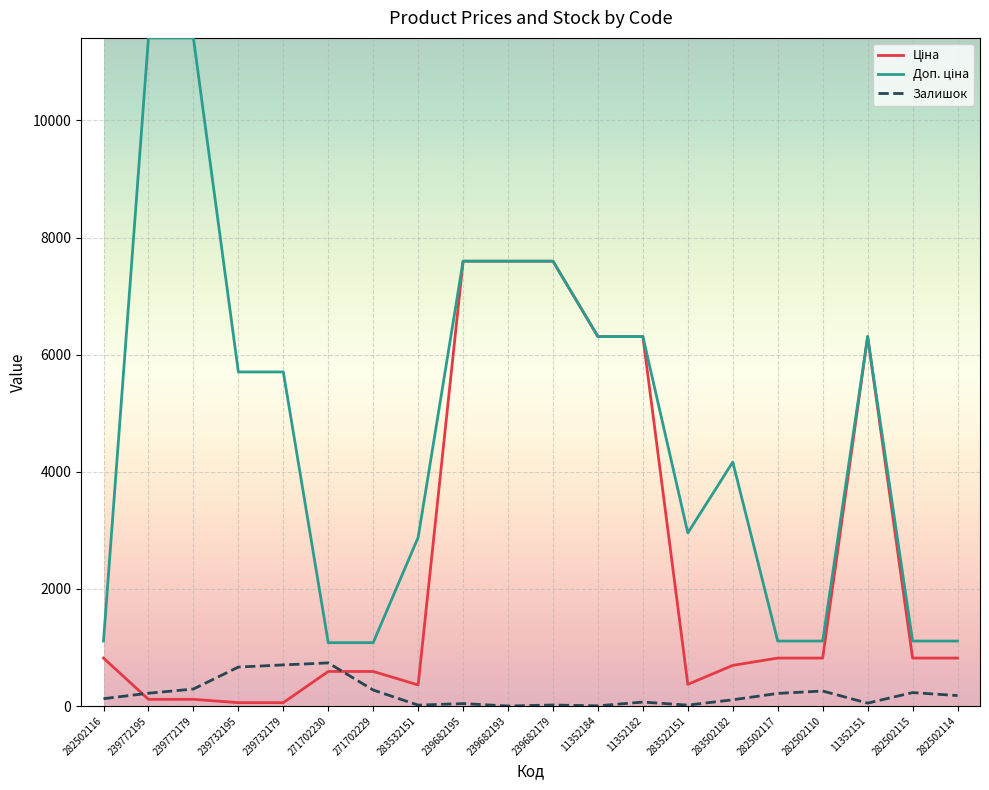

What is the difference between the maximum and minimum values in the Залишок series?

736.0